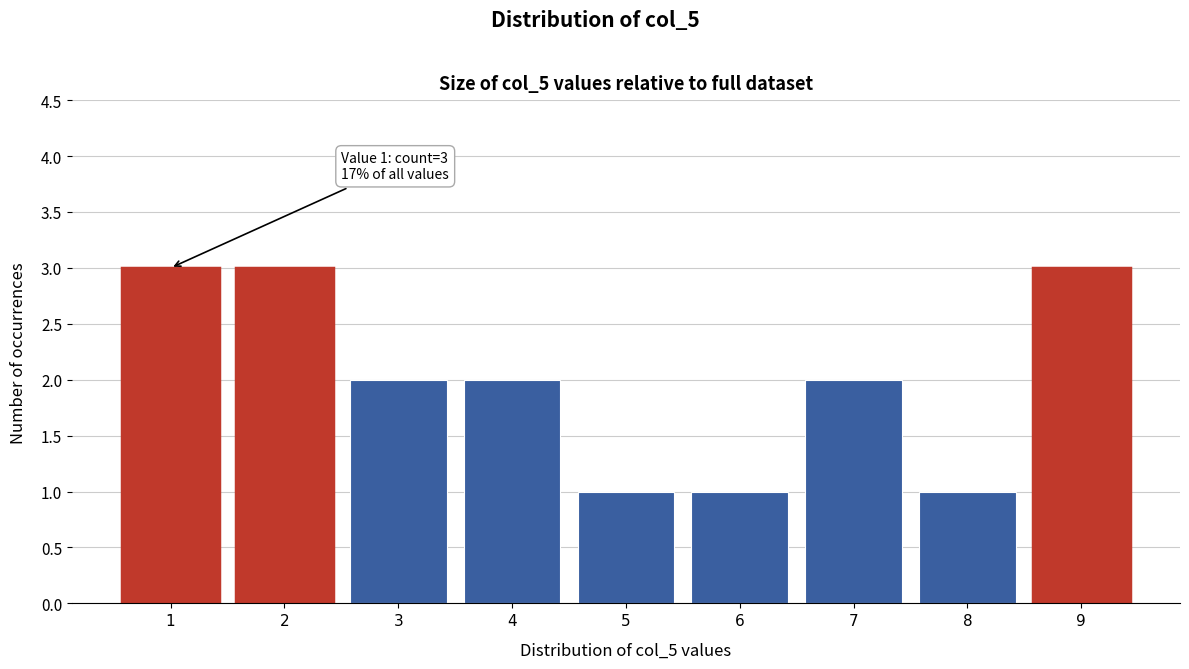

Reading right to left, what are all the values shown in this chart?

9=3	8=1	7=2	6=1	5=1	4=2	3=2	2=3	1=3